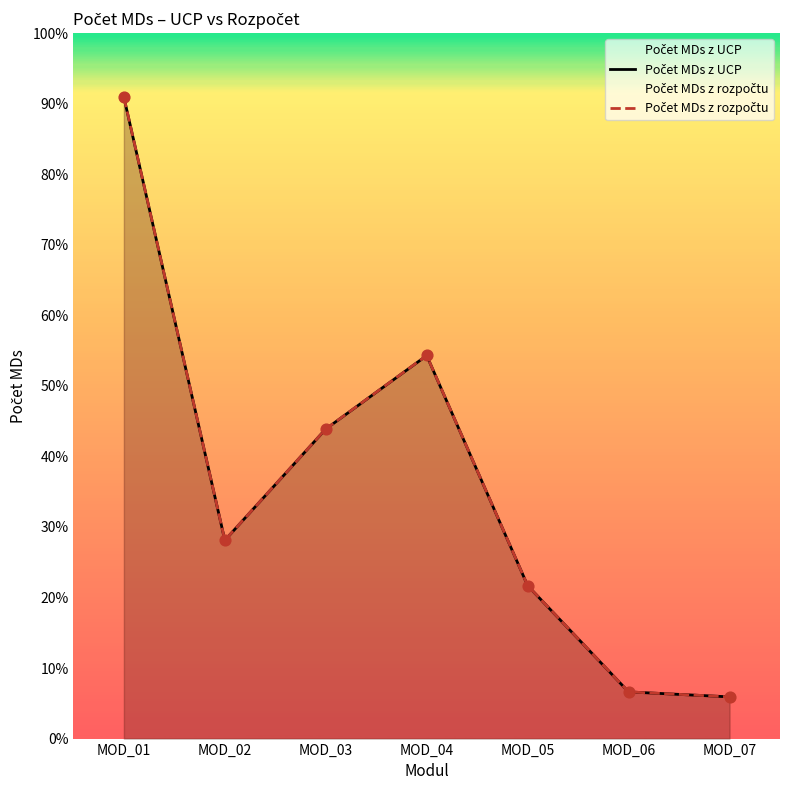

Which series has the largest Y range (max minus min)?

Počet MDs z rozpočtu